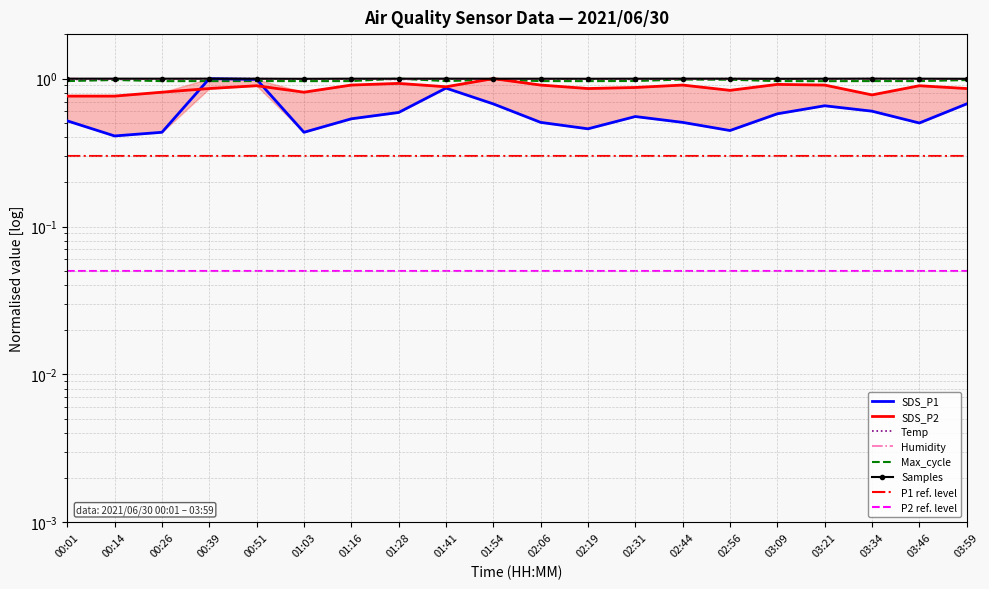

How many distinct data groups are displayed?

6